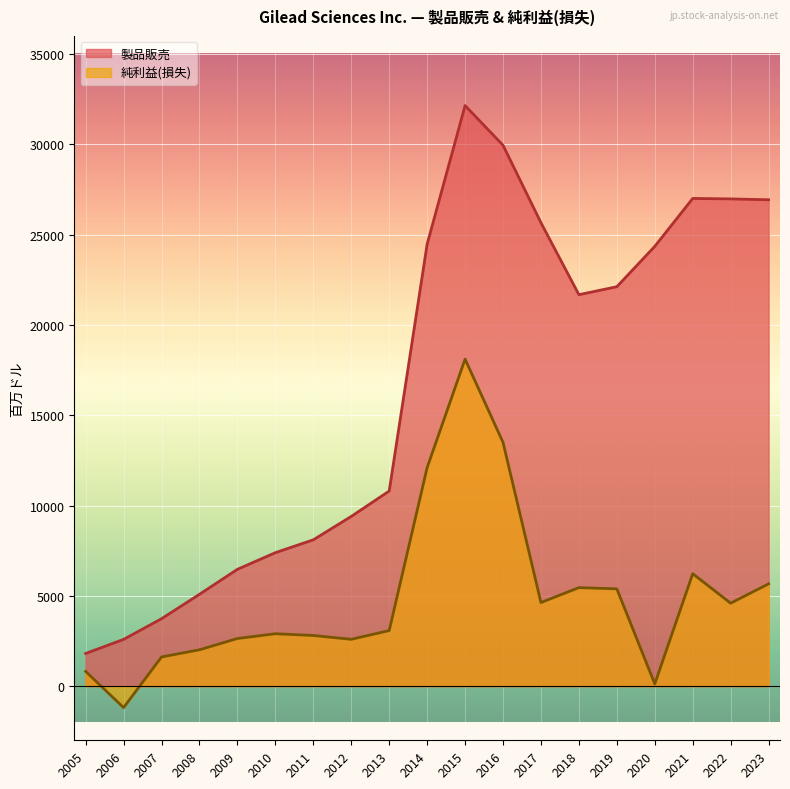

Which series has the largest total across all categories?

製品販売